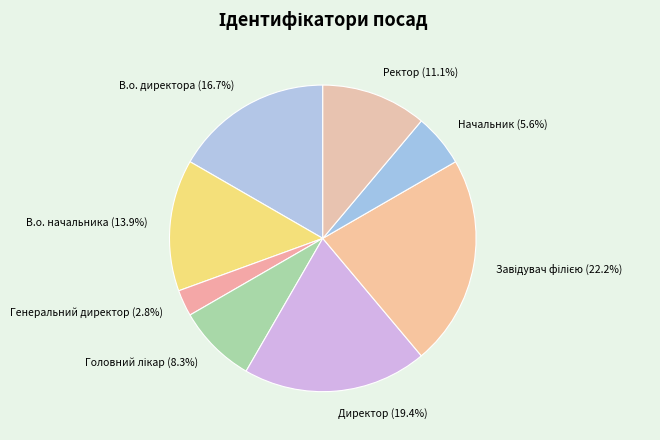

Do В.о. директора (16.7%) and В.о. начальника (13.9%) together represent more than half of the pie?

No